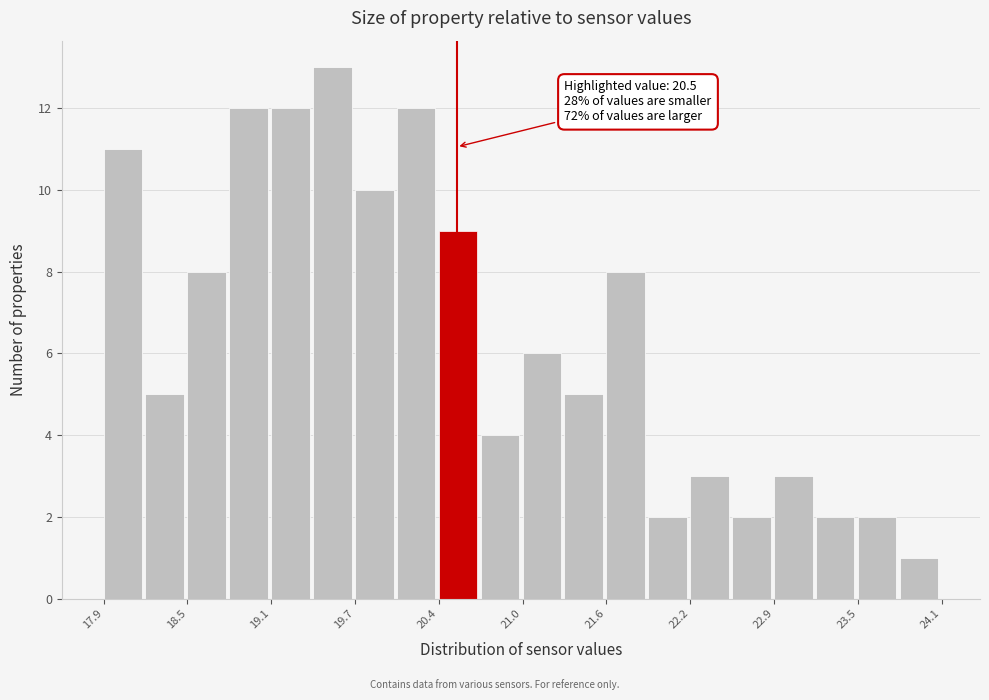

Around what value on the x-axis is the tallest bar? Give the approximate position of its centre, as read against the axis.

19.6